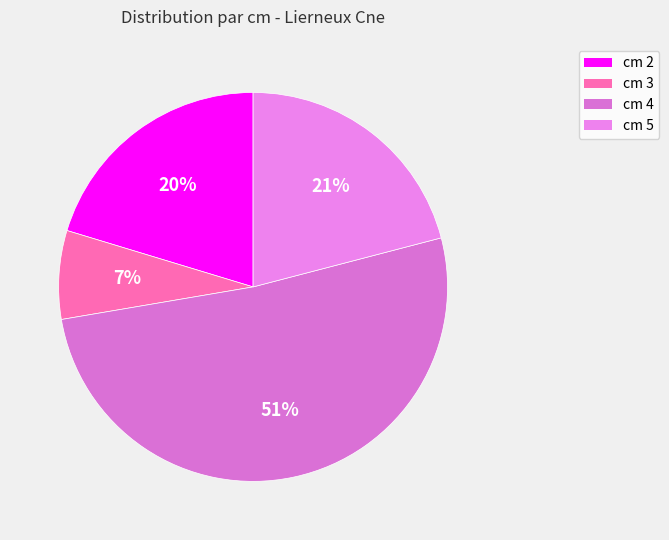

Count the number of slices in the pie.

4